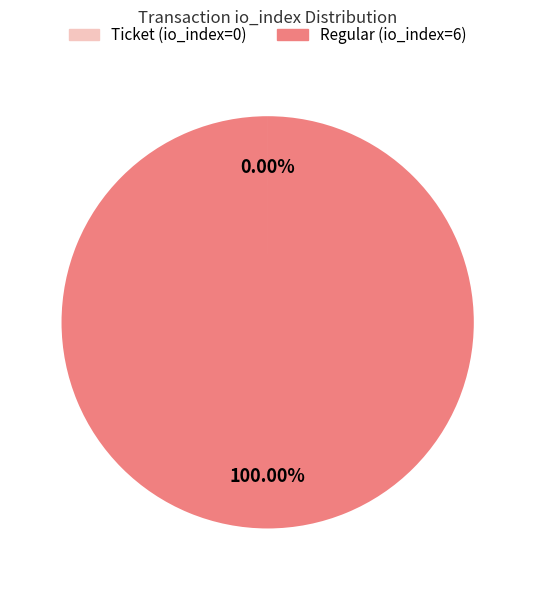

Does Regular (io_index=6) represent more than half of the total?

Yes